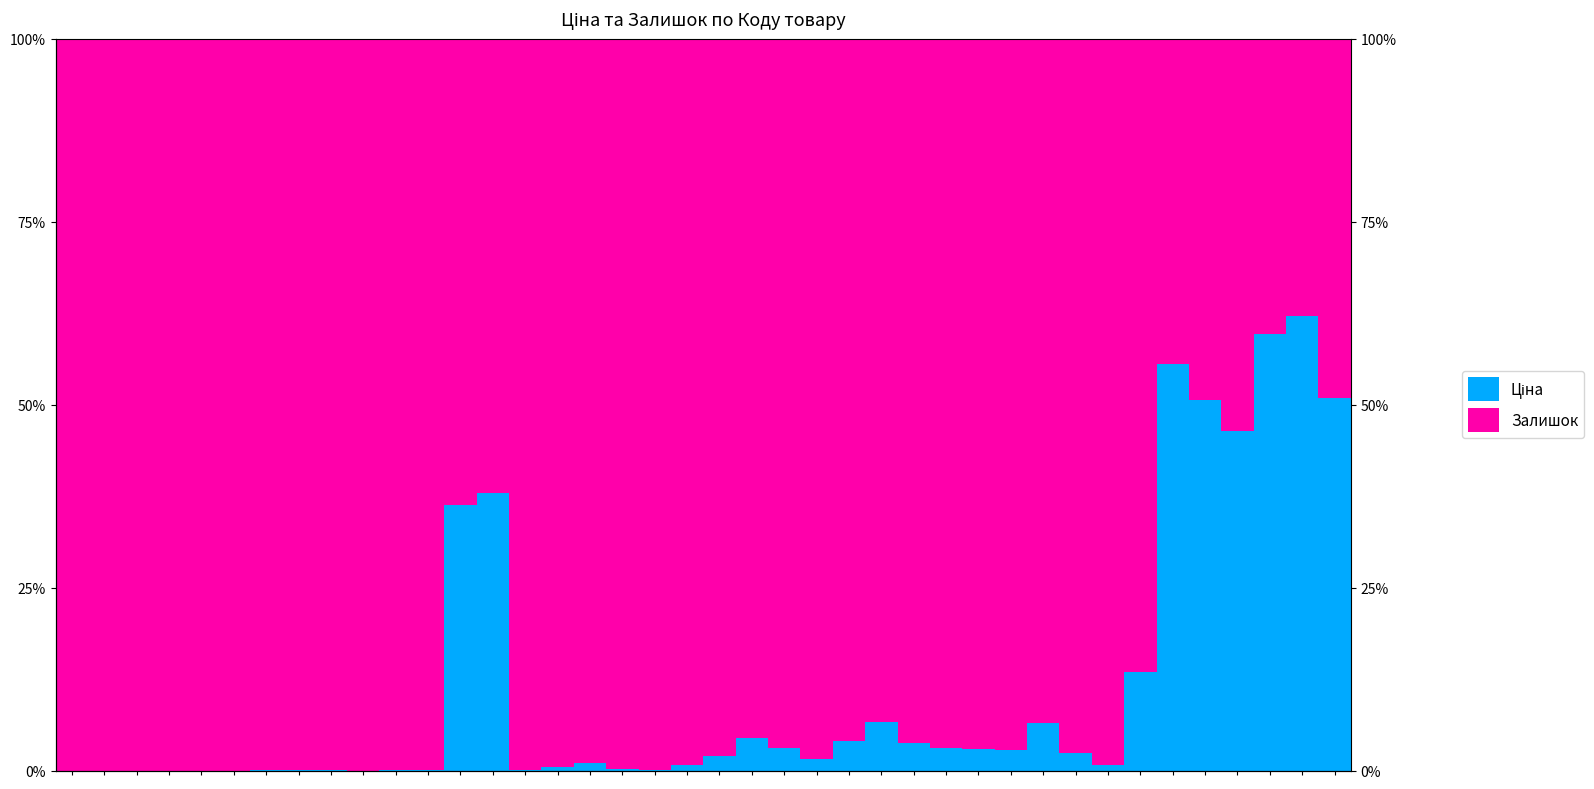

List the series in order of their overall mean, highest first.

Залишок, Ціна